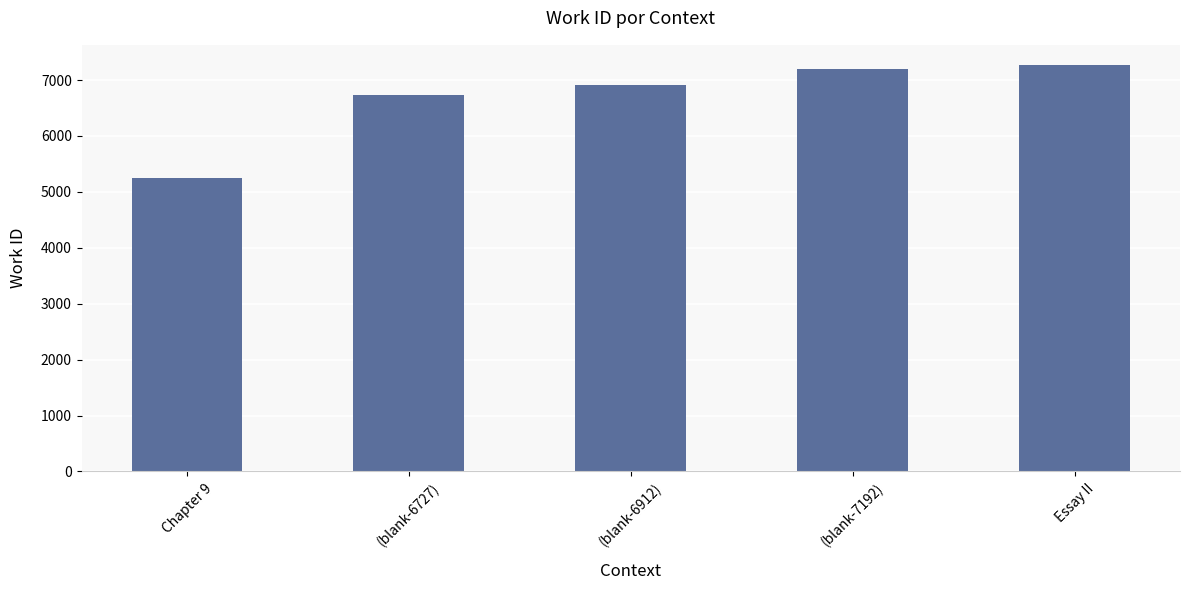

What is the smallest value displayed?

5244